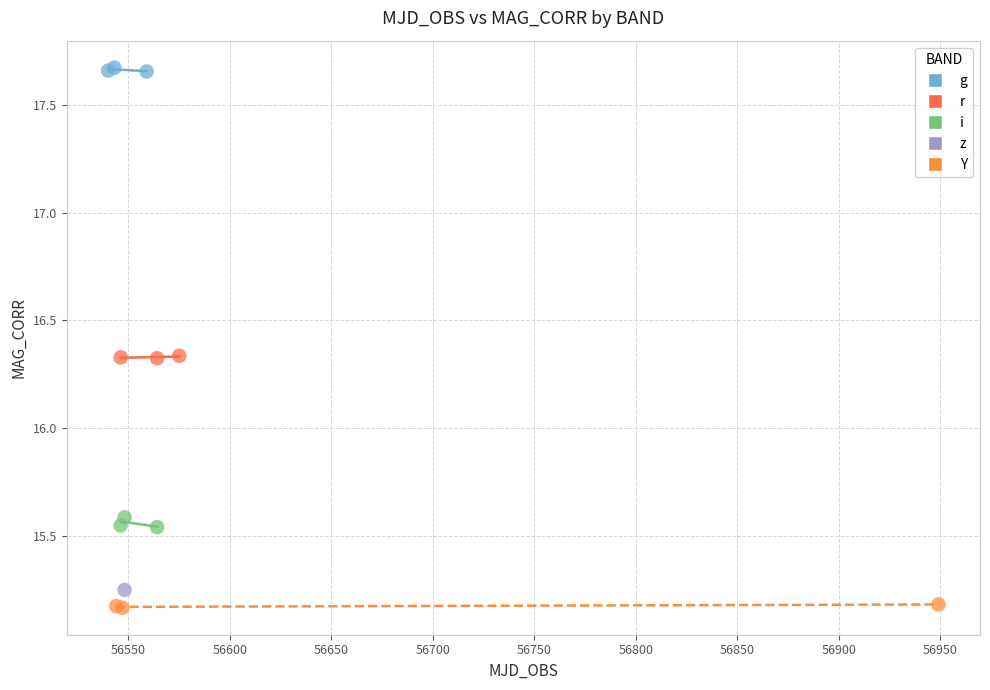

What are all the series names shown in the legend?

g, r, i, z, Y